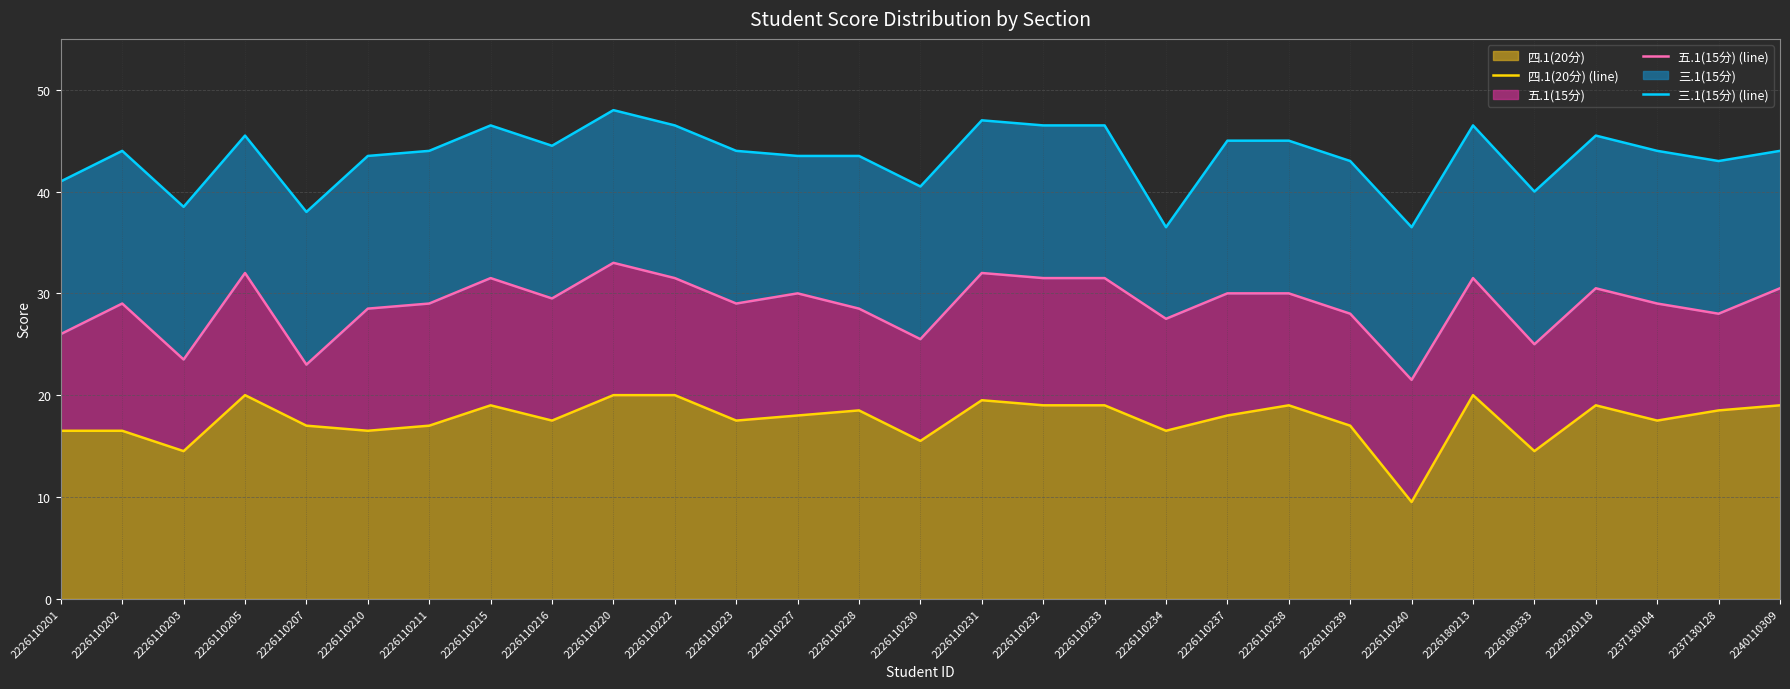

True or false: 四.1(20分) (line) and 五.1(15分) (line) cross at least once.

False